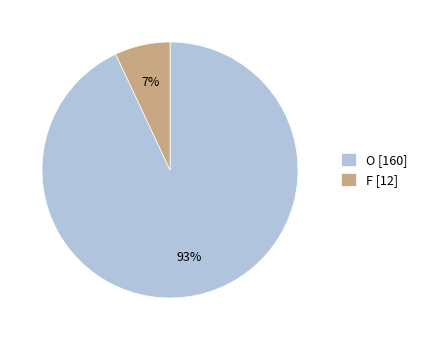

To the nearest percent, what is the combined percentage of O [160] and F [12]?

100%